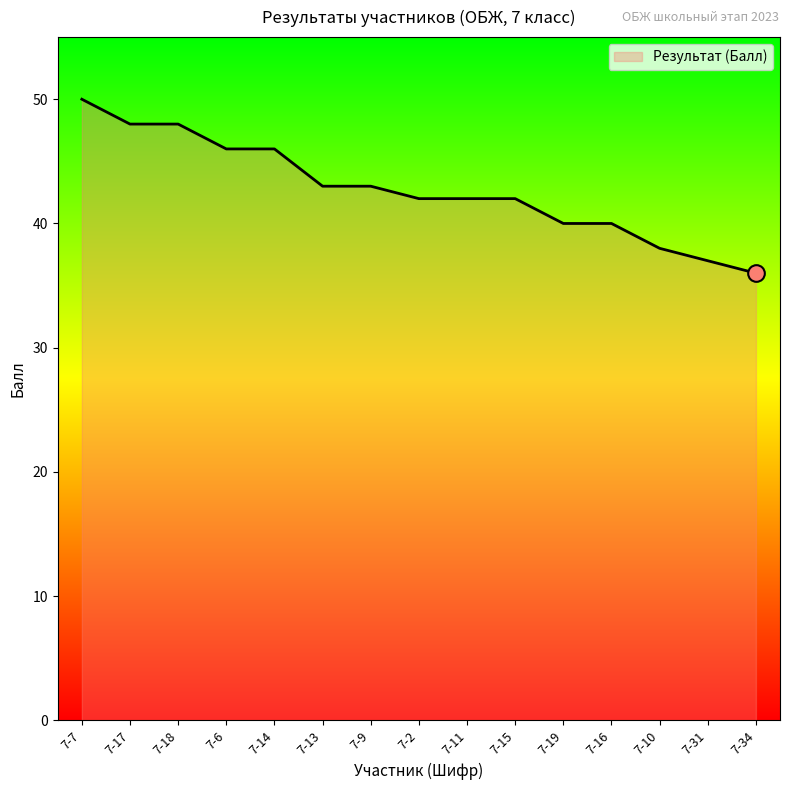

Count the values in the range 40 to 46.

9